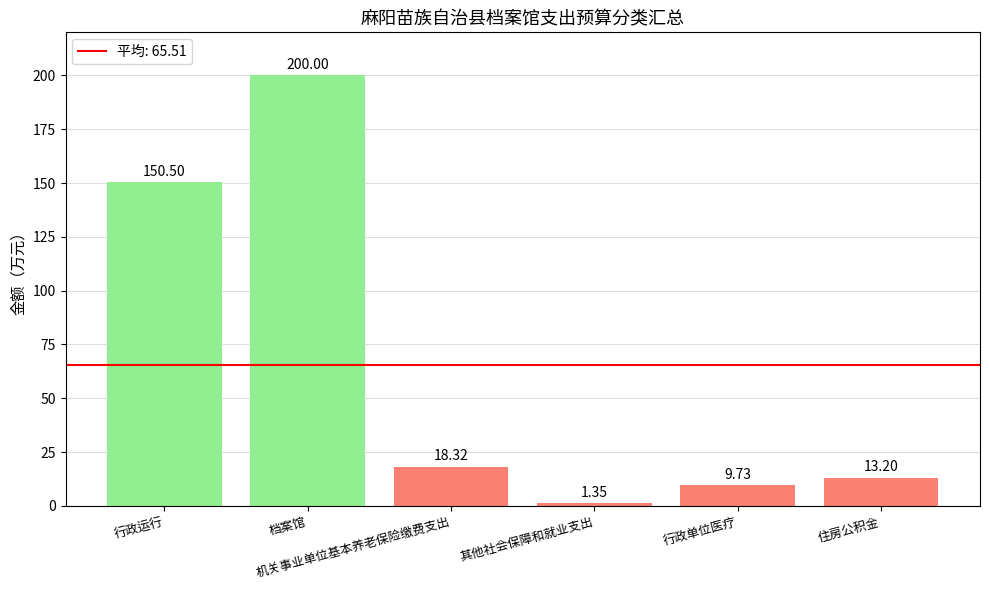

What is the difference between the second highest and second lowest values?

140.8